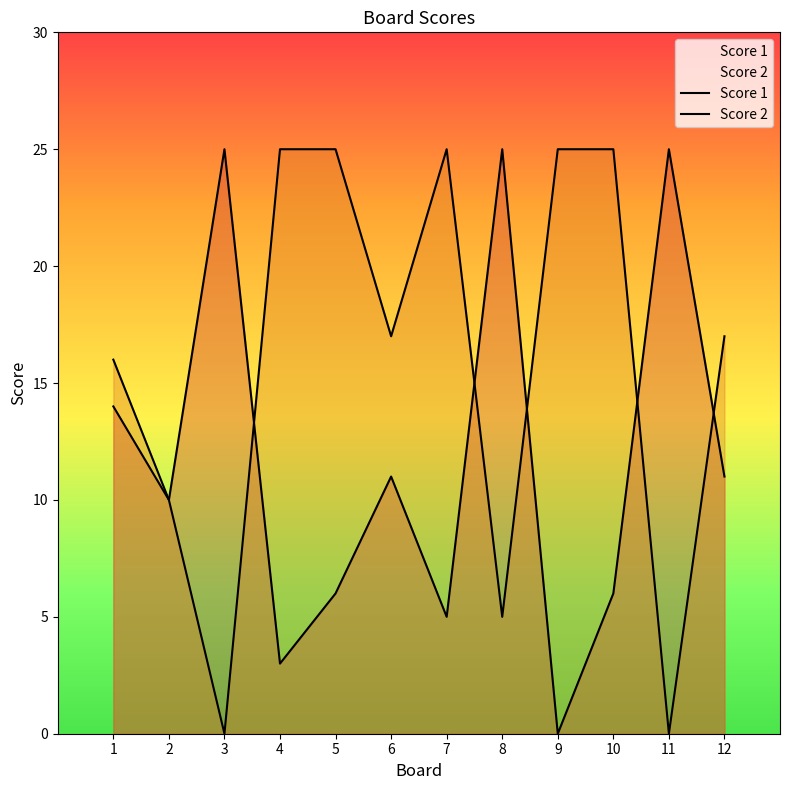

List the labels in order of Score 1 value, smallest first.

9, 4, 7, 5, 10, 2, 6, 12, 1, 3, 8, 11